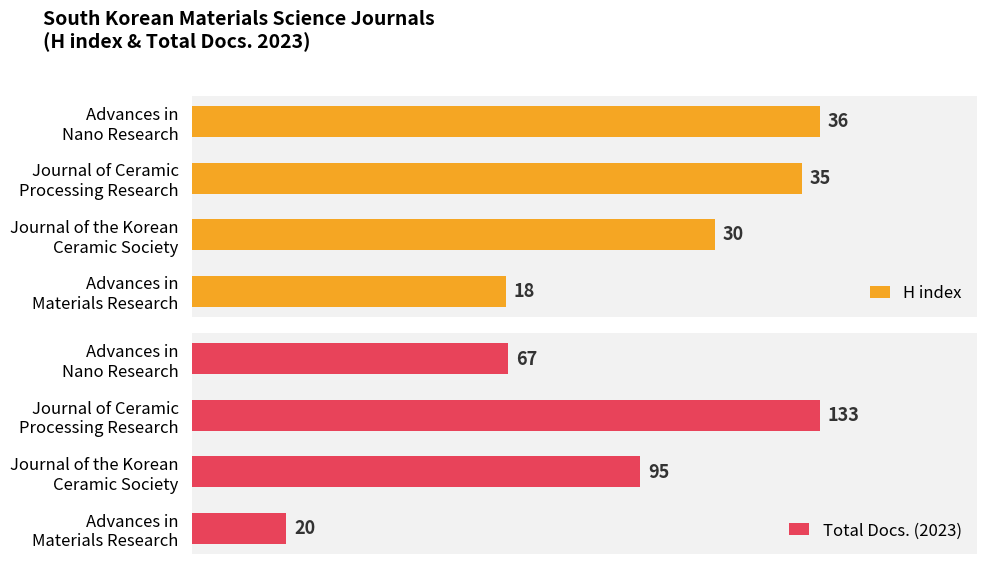

Reading right to left, extract all data points from this chart.

H index: 36	35	30	18
Total Docs. (2023): 67	133	95	20